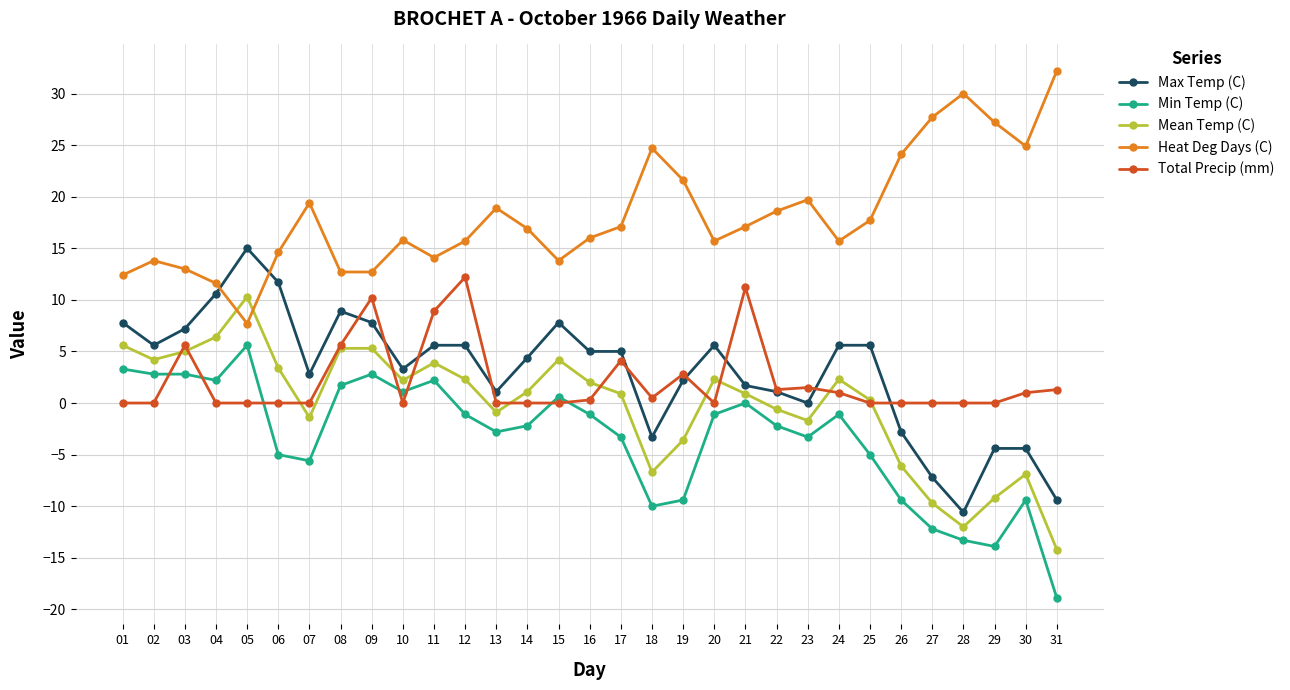

Rank the series by their maximum value, from highest to lowest.

Heat Deg Days (C), Max Temp (C), Total Precip (mm), Mean Temp (C), Min Temp (C)